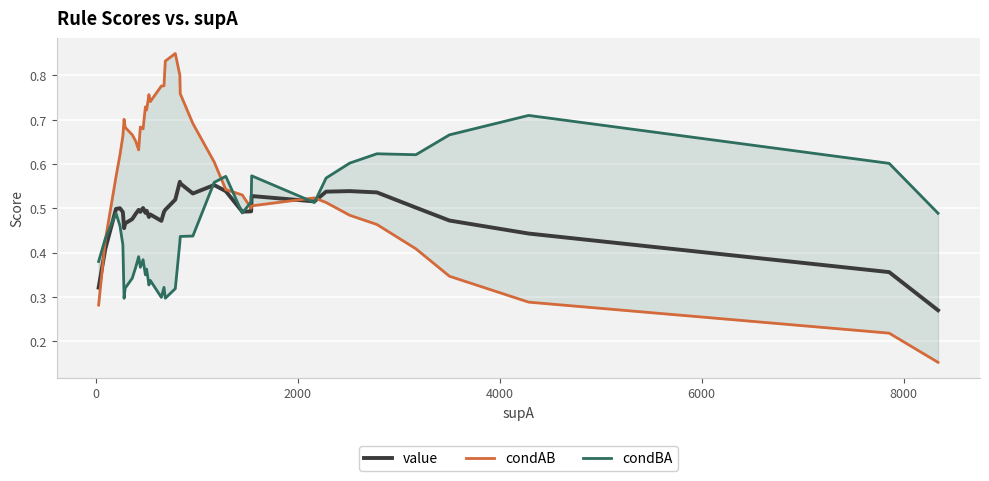

Is the value of value at 29 greater than the value of condBA at 20?

Yes